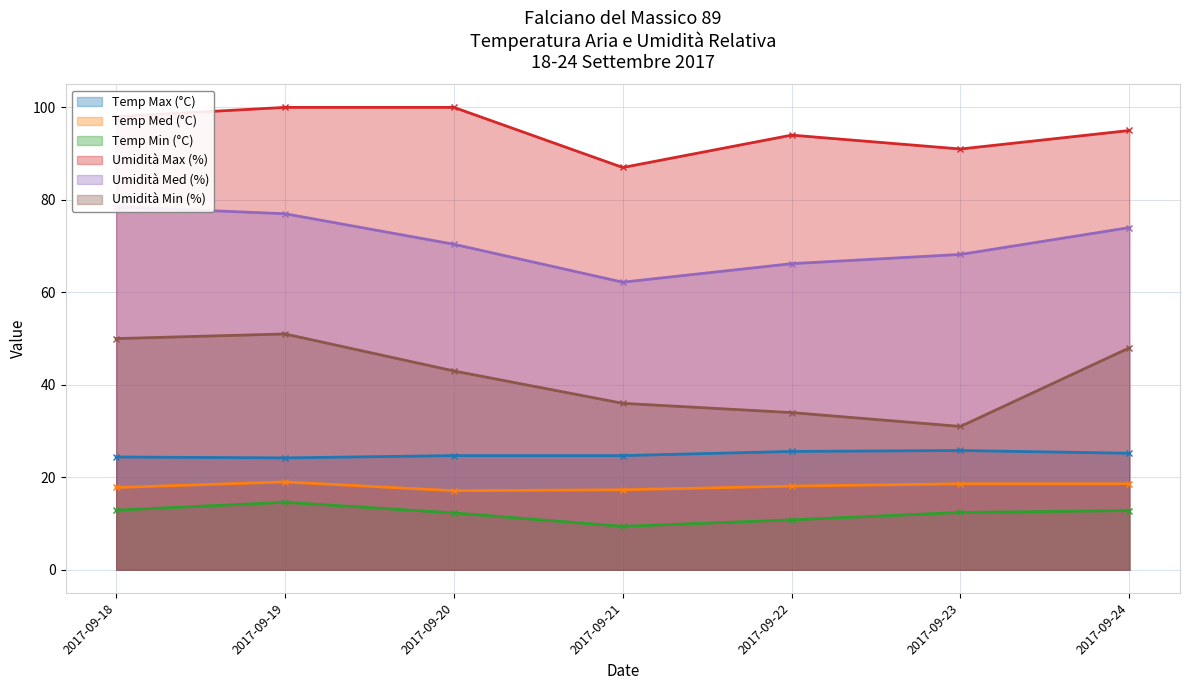

What are all the series names shown in the legend?

Temp Max (°C), Temp Med (°C), Temp Min (°C), Umidità Max (%), Umidità Med (%), Umidità Min (%)